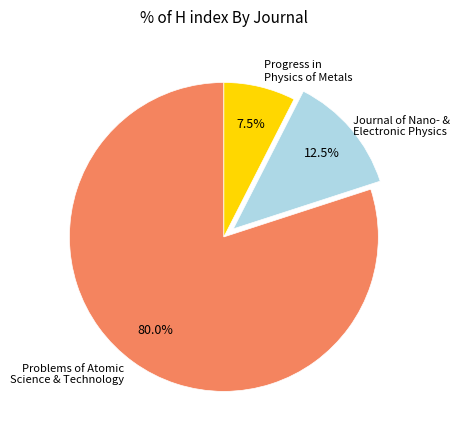

Does any single category account for the majority?

Yes